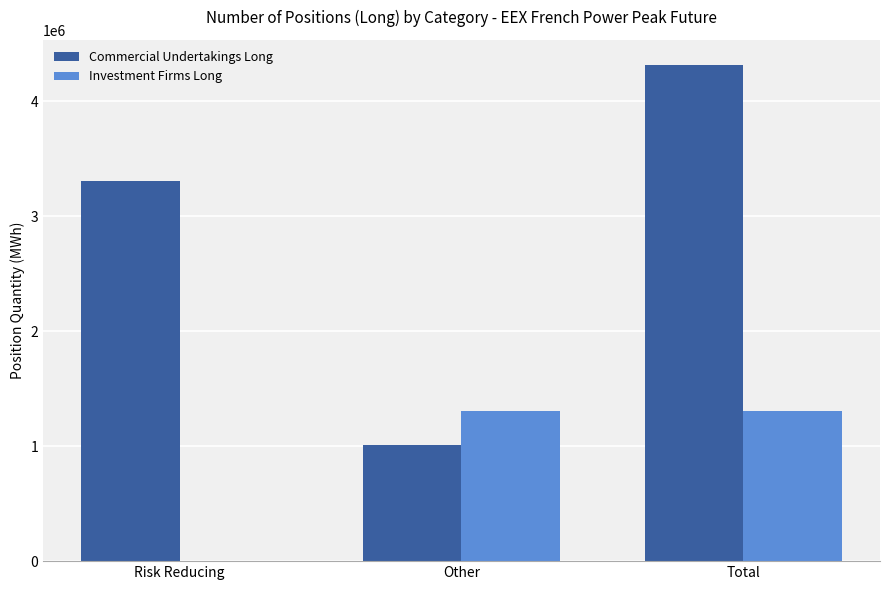

Between Other and Total, which series saw the biggest shift?

Commercial Undertakings Long